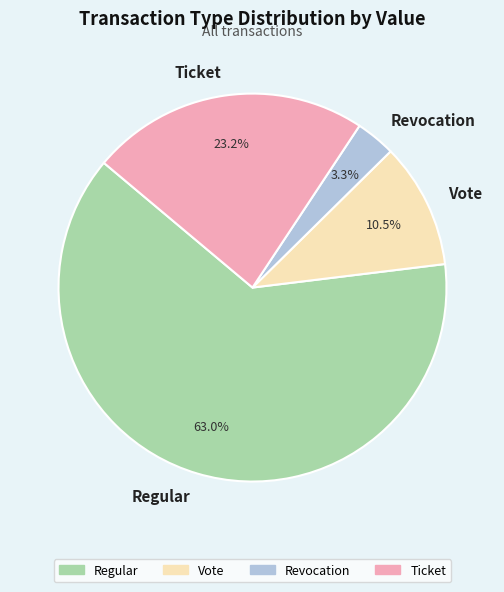

Approximately how many times larger is the value at Vote compared to Regular?

0.2